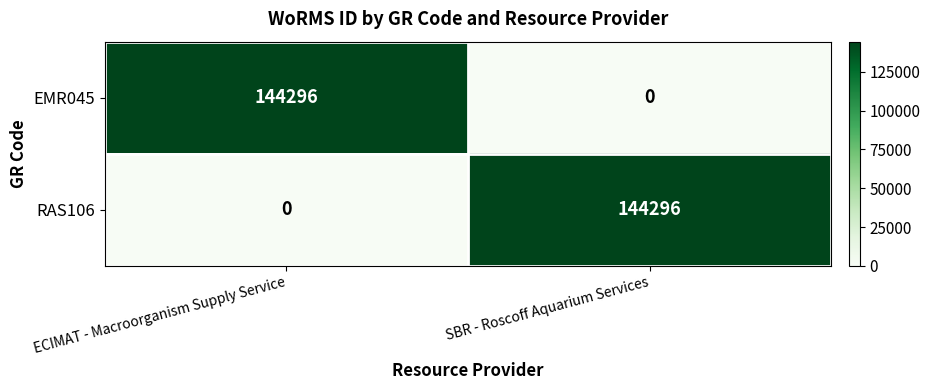

Rank the categories by RAS106 value from lowest to highest.

ECIMAT - Macroorganism Supply Service, SBR - Roscoff Aquarium Services